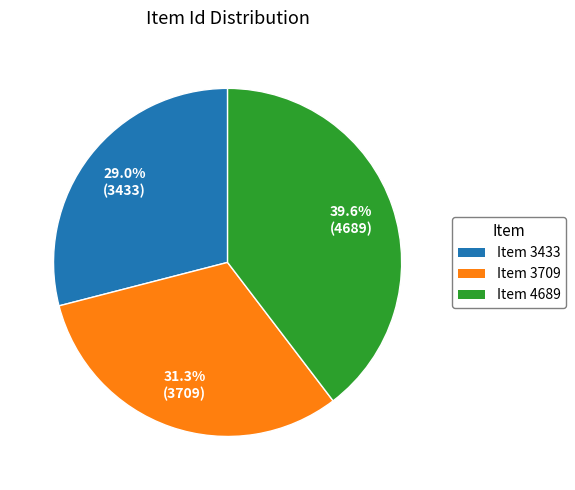

True or false: Item 4689 accounts for 40% of the total.

True